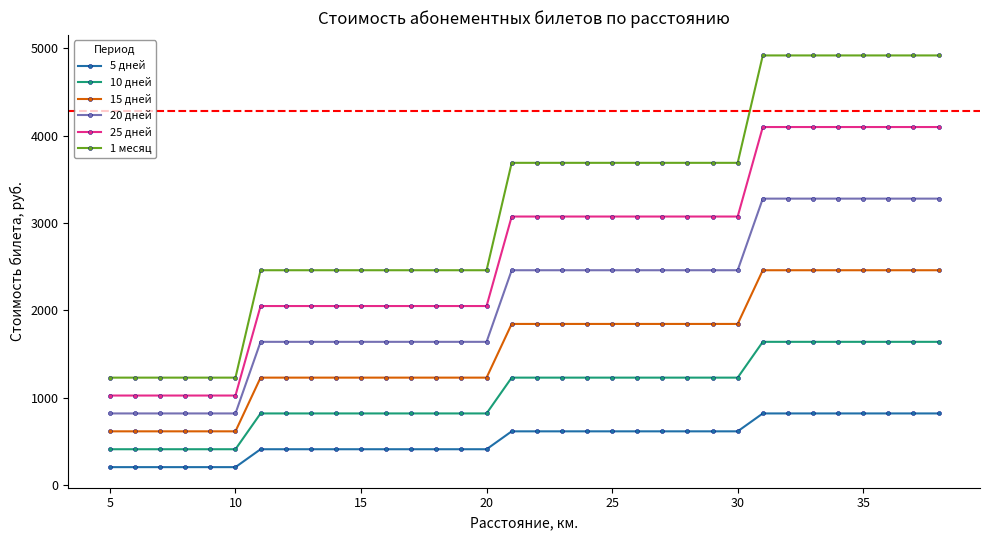

Does the chart have visible grid lines?

No